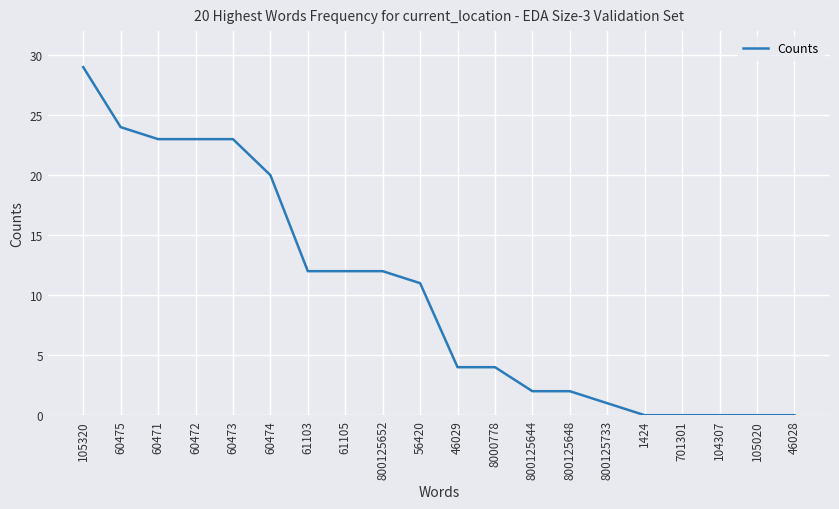

Which label corresponds to the largest value in the chart?

105320